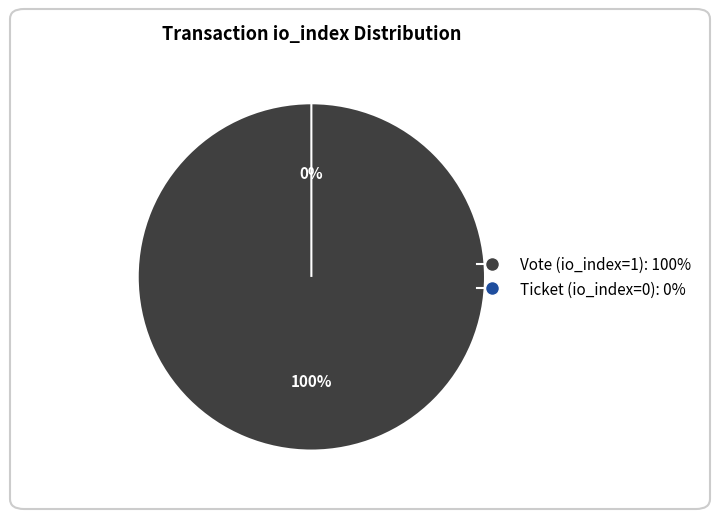

To the nearest percent, what is the combined percentage of Ticket (io_index=0) and Vote (io_index=1)?

100%